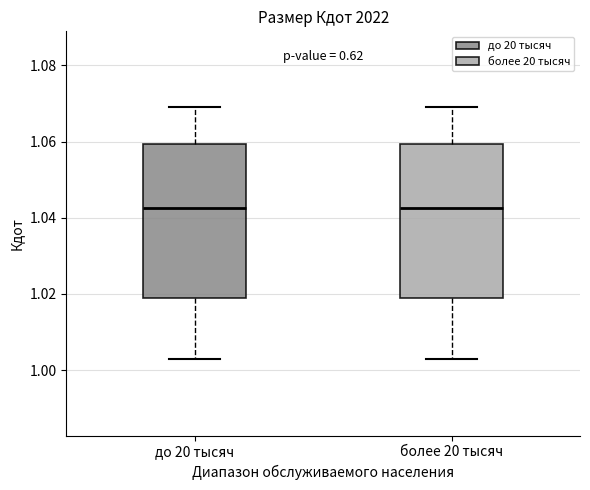

Reading left to right, transcribe this box plot: for each box, give where its median line is, the range the box spans, and where its two whiskers end, as read against the y-axis. The values are not printed on the chart, so give them approximately, as read against the axis.

до 20 тысяч: median 1.042, box 1.018 to 1.060, whiskers 1.002 to 1.068
более 20 тысяч: median 1.042, box 1.018 to 1.060, whiskers 1.002 to 1.068